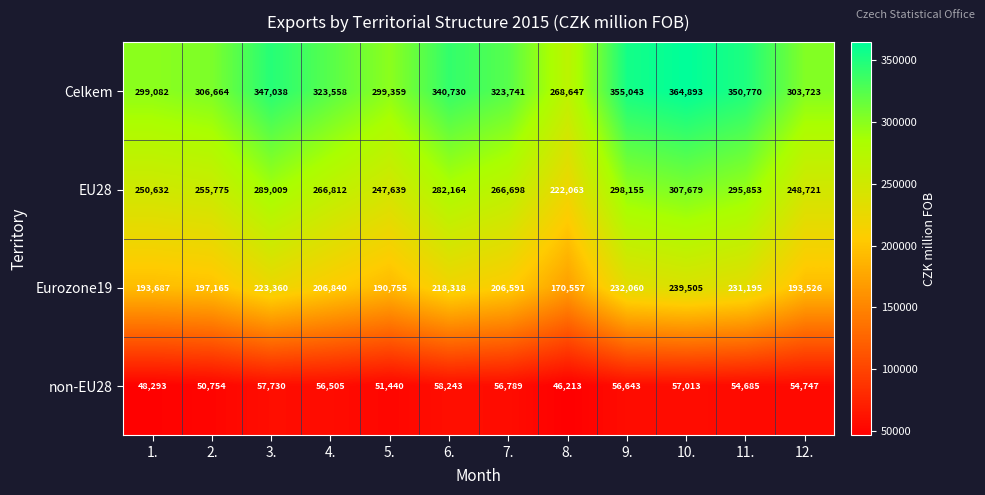

Rank the series by their maximum value, from lowest to highest.

non-EU28, Eurozone19, EU28, Celkem